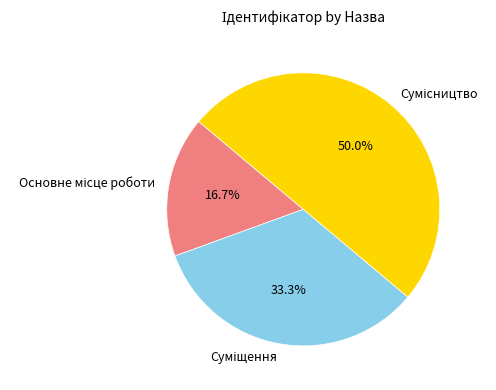

To the nearest percent, what is the combined percentage of Сумісництво and Суміщення?

83%